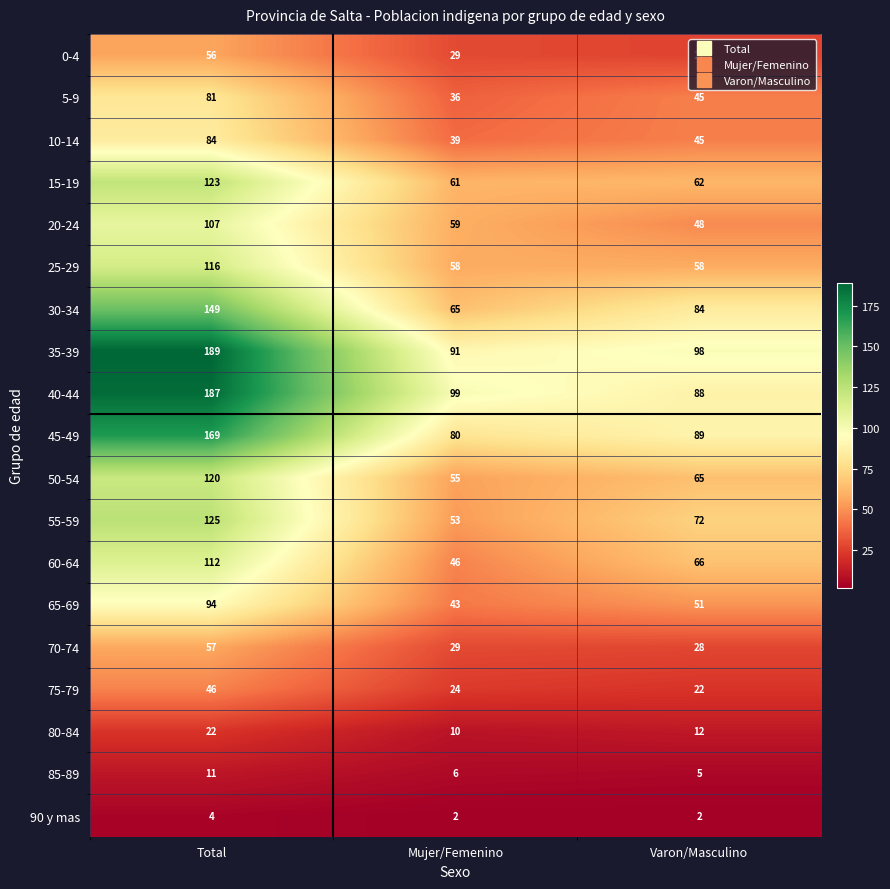

At which label does 80-84 reach its peak?

Total